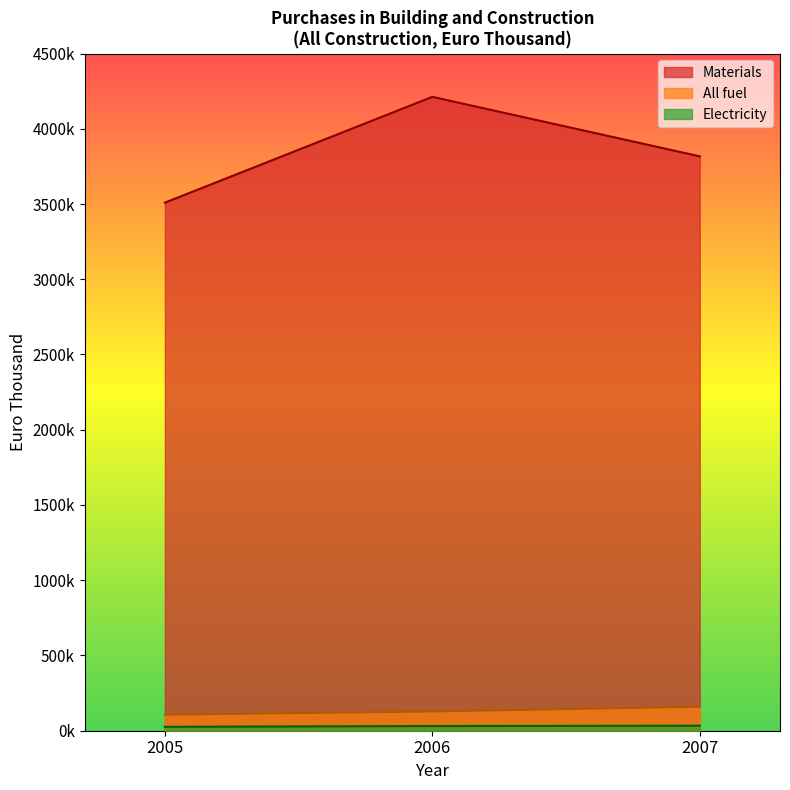

Where is the first local maximum for Electricity?

2007